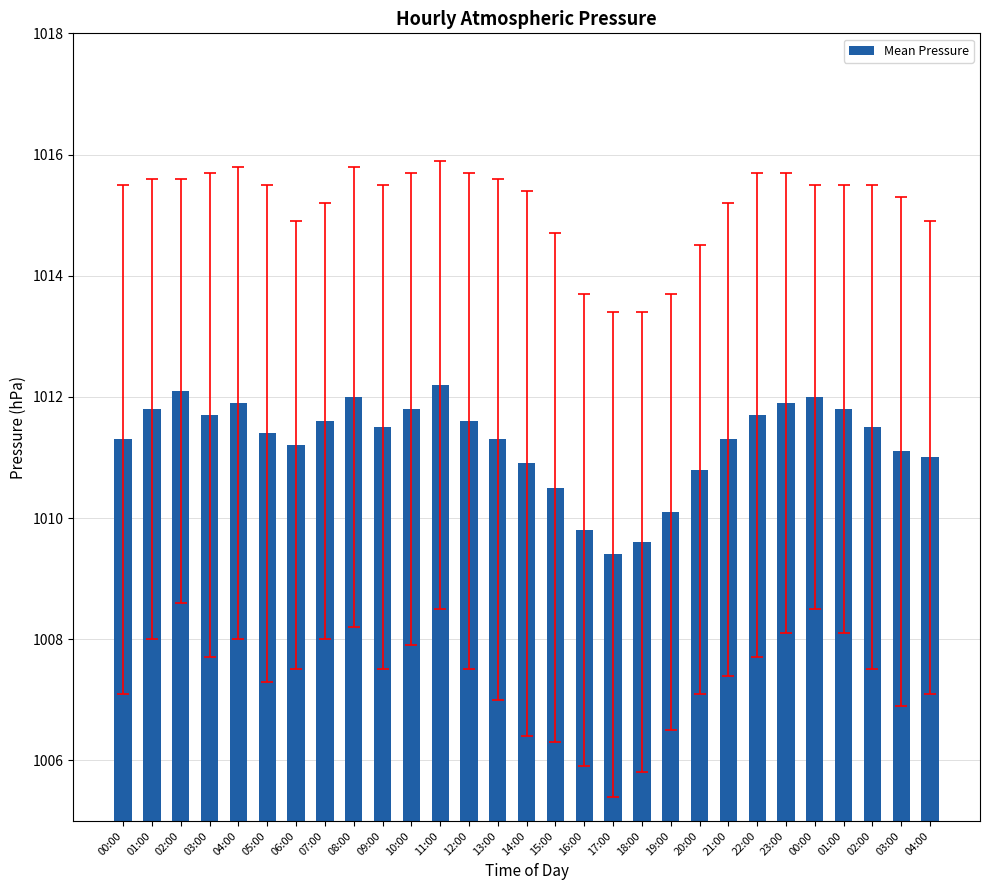

Reading left to right, extract all data points from this chart.

1011.3	1011.8	1012.1	1011.7	1011.9	1011.4	1011.2	1011.6	1012.0	1011.5	1011.8	1012.2	1011.6	1011.3	1010.9	1010.5	1009.8	1009.4	1009.6	1010.1	1010.8	1011.3	1011.7	1011.9	1012.0	1011.8	1011.5	1011.1	1011.0